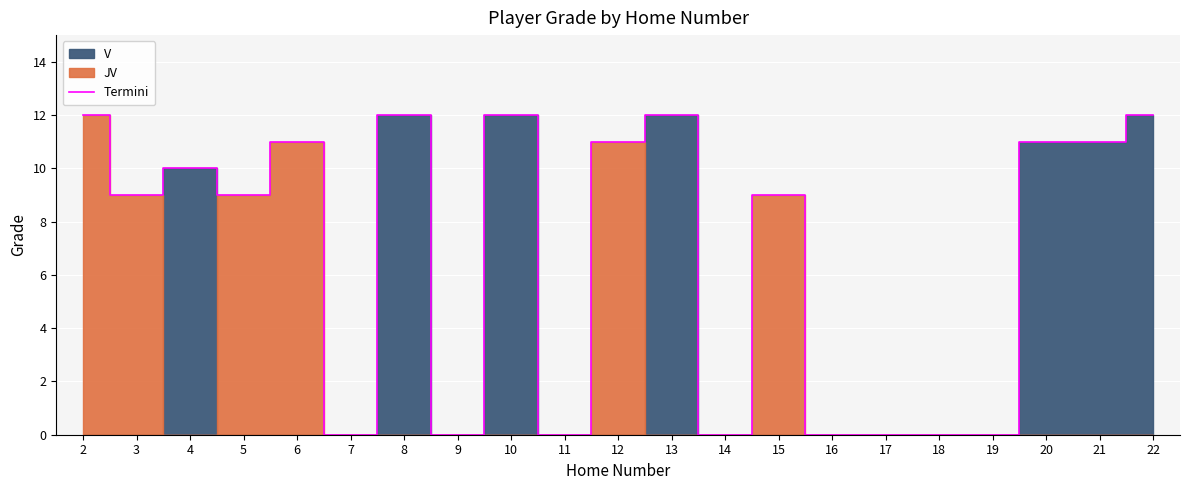

Rank the categories by value from lowest to highest.

7, 9, 11, 14, 16, 17, 18, 19, 3, 5, 15, 4, 6, 12, 20, 21, 2, 8, 10, 13, 22